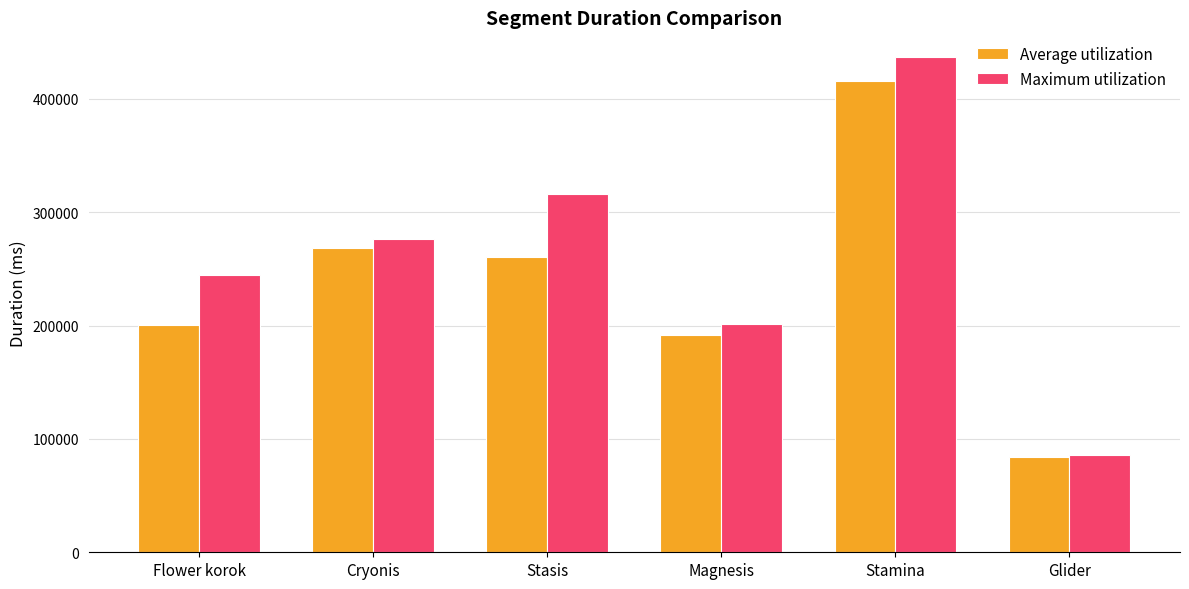

What is the label of the 5th bar from the right?

Cryonis